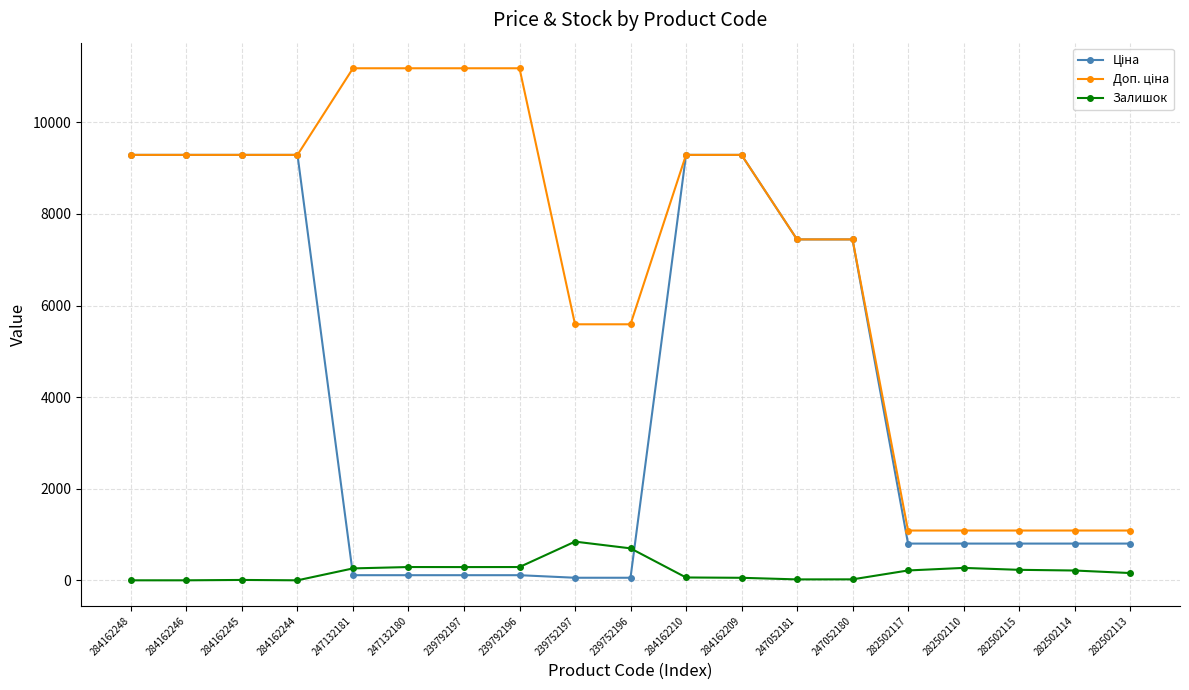

Is it true that Залишок equals 0.0 at 284162244?

True